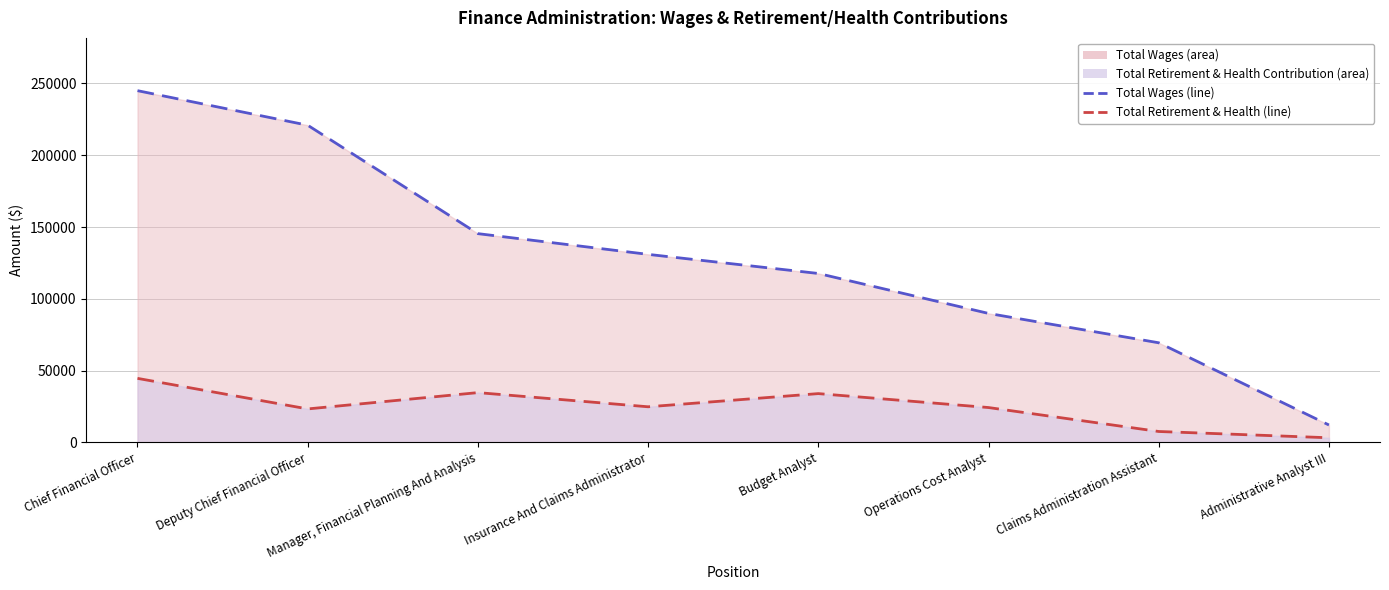

Reading right to left, list all the values displayed in this chart.

Total Wages: 12176	69425	89870	117694	130996	145435	220927	245000
Total Retirement & Health Contribution: 3280	7651	24328	34035	24855	34726	23362	44648